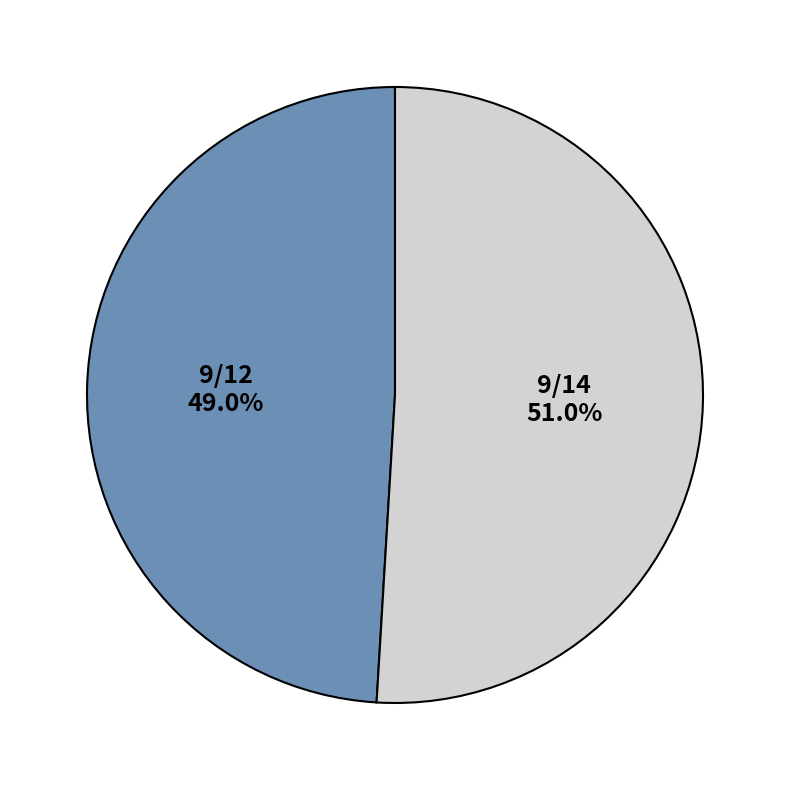

To the nearest percent, what portion does 9/14 represent?

51%